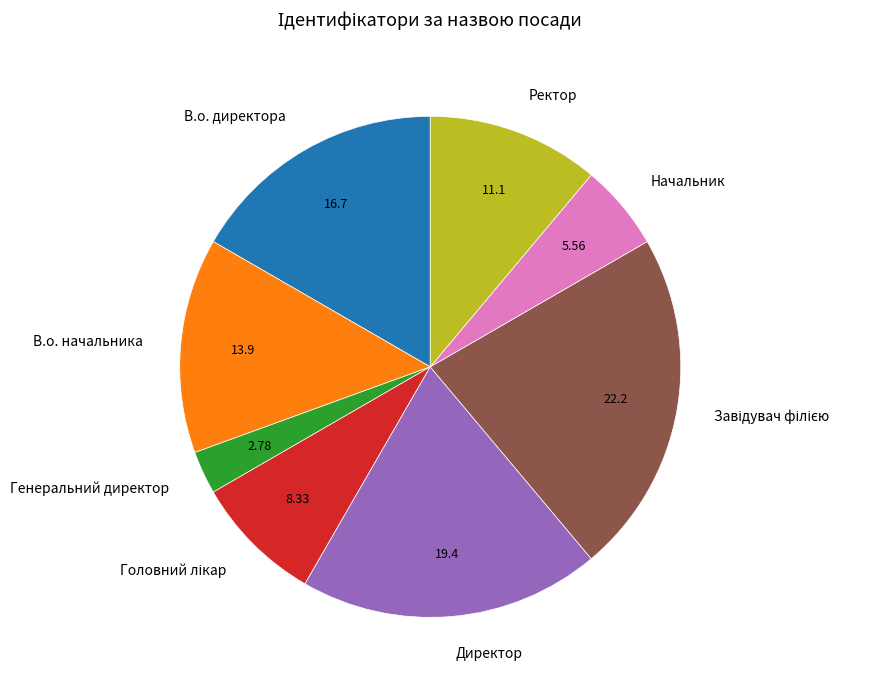

Approximately how many times larger is the value at Начальник compared to Ректор?

0.5